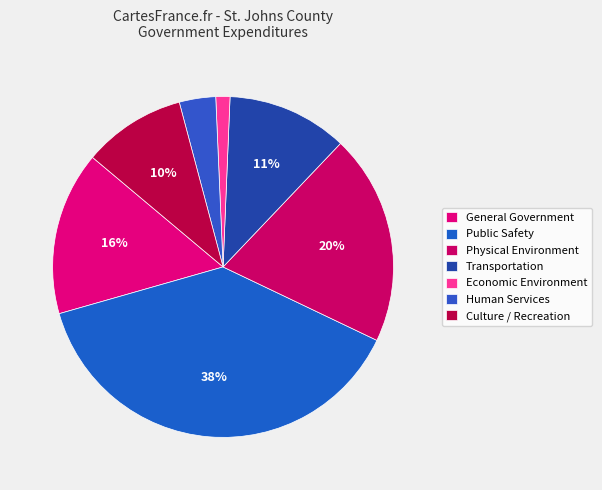

How many segments does this pie chart have?

7